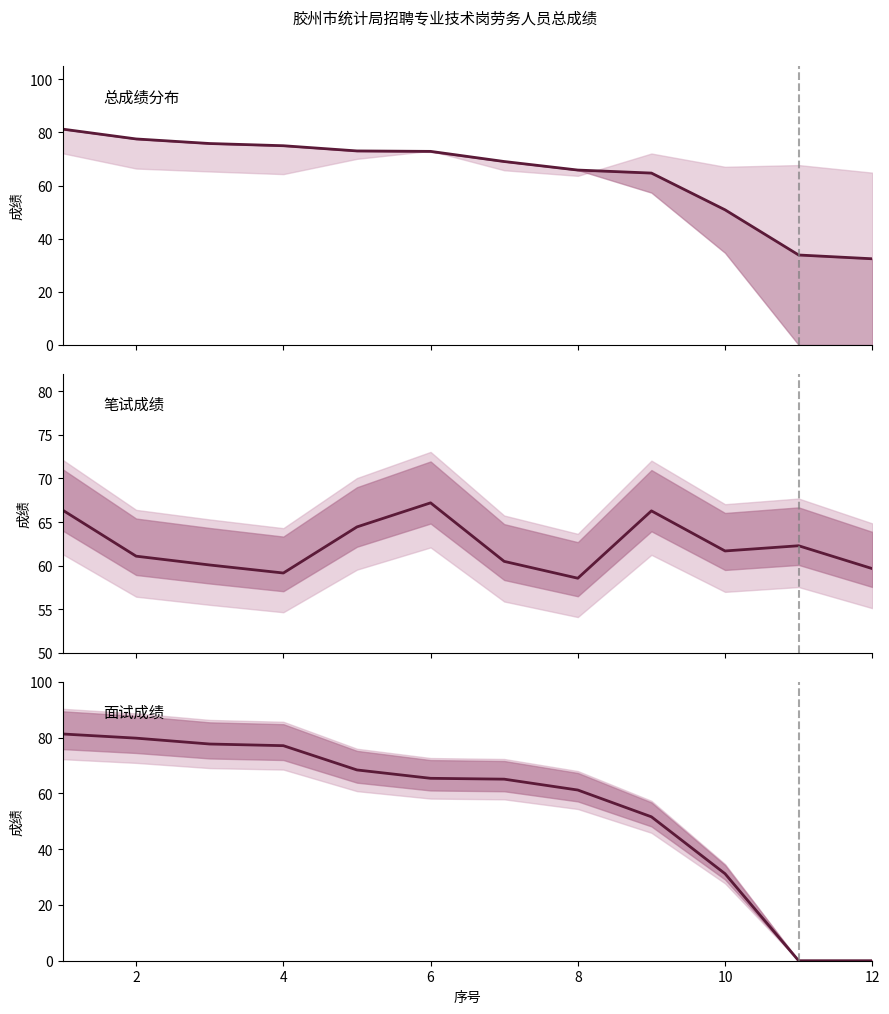

True or false: 笔试成绩 has a value of 35.9 at 8.

False